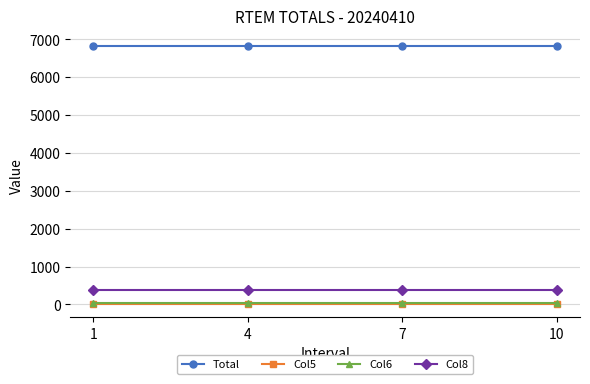

Reading left to right, extract all data points from this chart.

Total: 1=6816.5	4=6816.5	7=6816.5	10=6816.5
Col5: 1=4.7	4=4.7	7=4.7	10=4.7
Col6: 1=48.3	4=48.3	7=48.3	10=48.3
Col8: 1=380.4	4=380.4	7=380.4	10=380.4